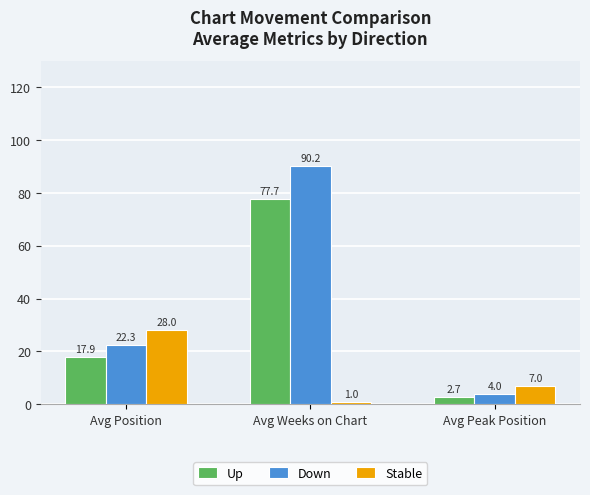

Reading left to right, transcribe all the data shown in this chart.

Up: Avg Position=17.9	Avg Weeks on Chart=77.7	Avg Peak Position=2.7
Down: Avg Position=22.3	Avg Weeks on Chart=90.2	Avg Peak Position=4.0
Stable: Avg Position=28.0	Avg Weeks on Chart=1.0	Avg Peak Position=7.0